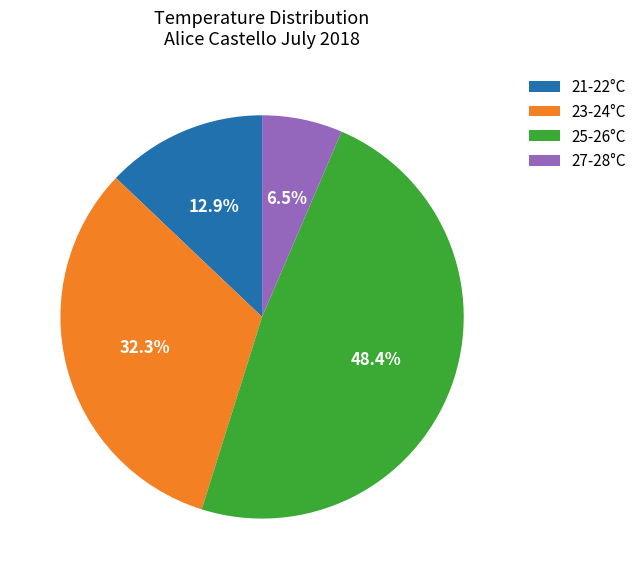

What is the largest slice in the pie chart?

25-26°C